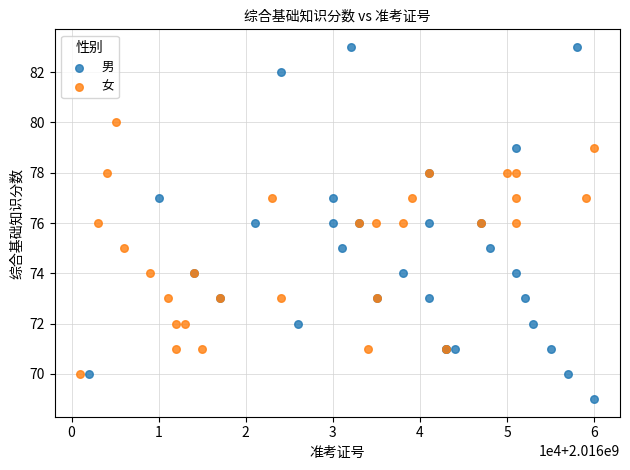

Which series has the largest Y range (max minus min)?

男